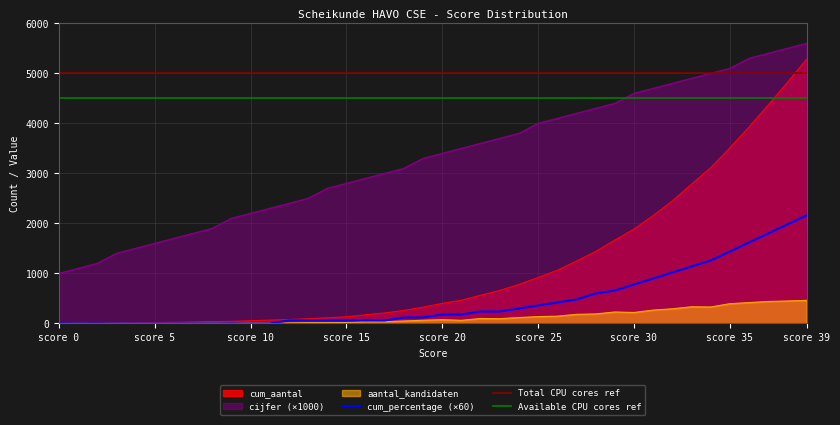

Is it true that cijfer equals 5529 at 19?

False